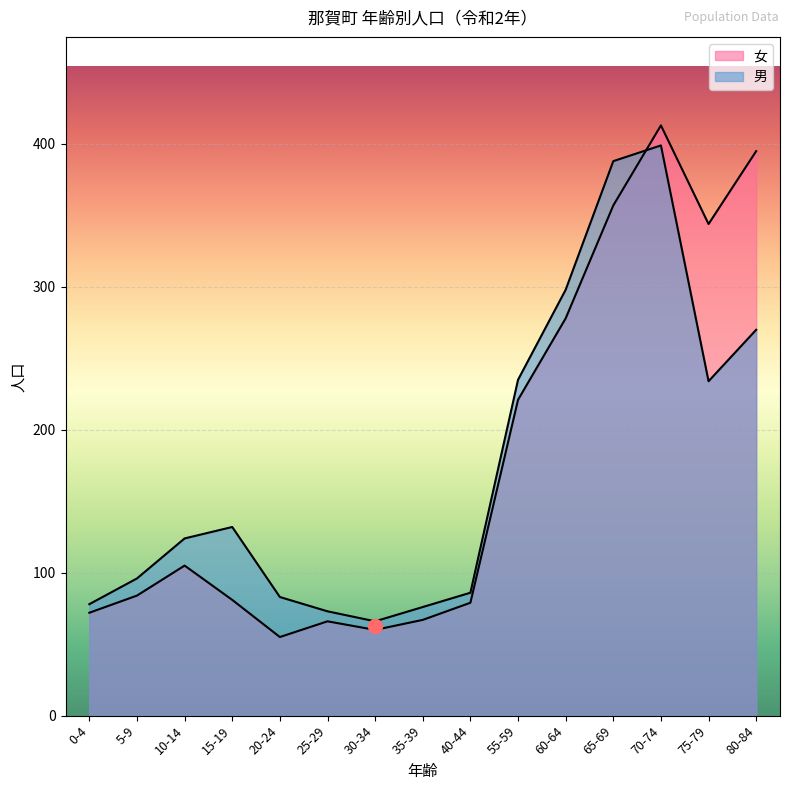

How many lines are shown in the chart?

2